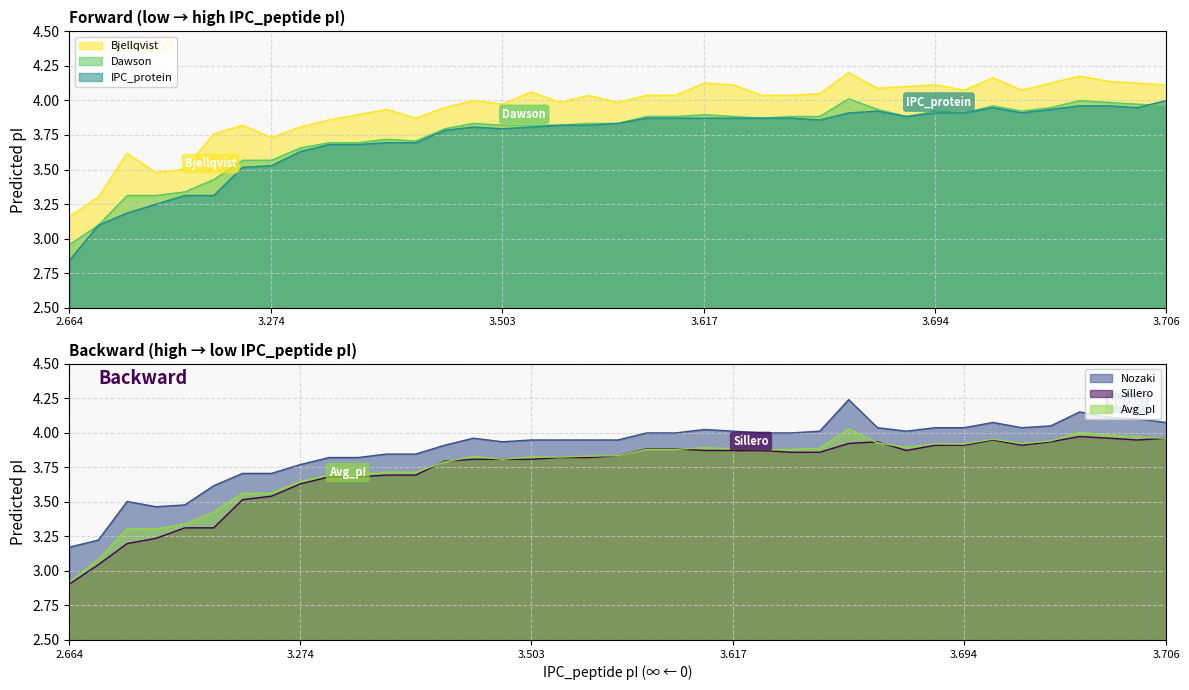

Is it true that Sillero equals 0.9 at 2.664?

False